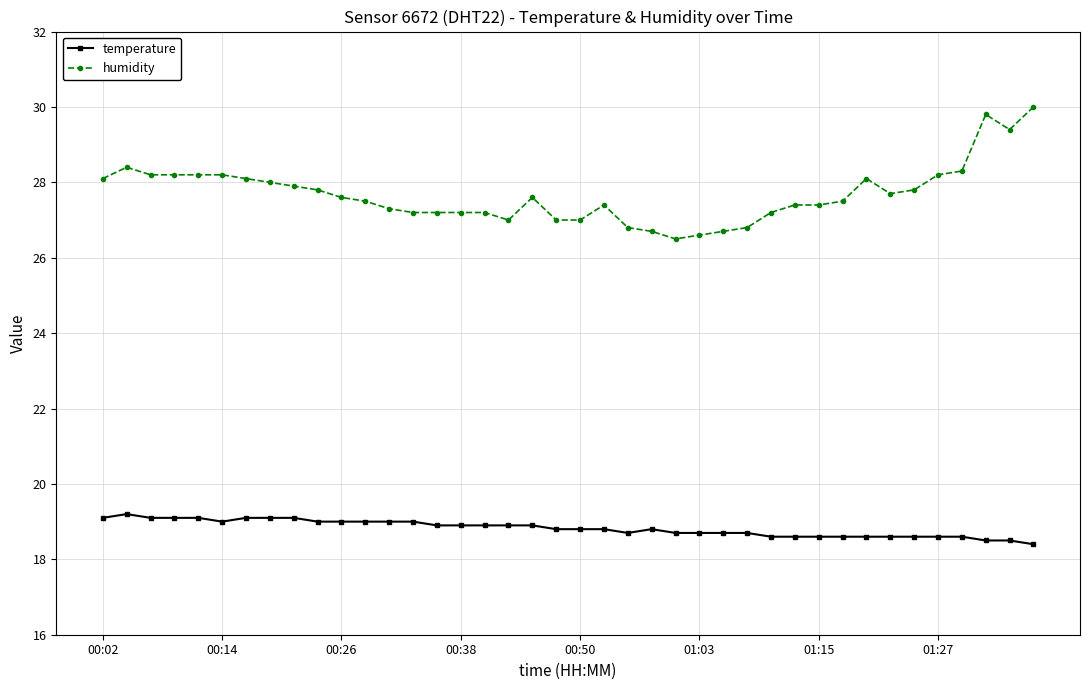

True or false: humidity has more than 1 points higher than both neighbors.

True